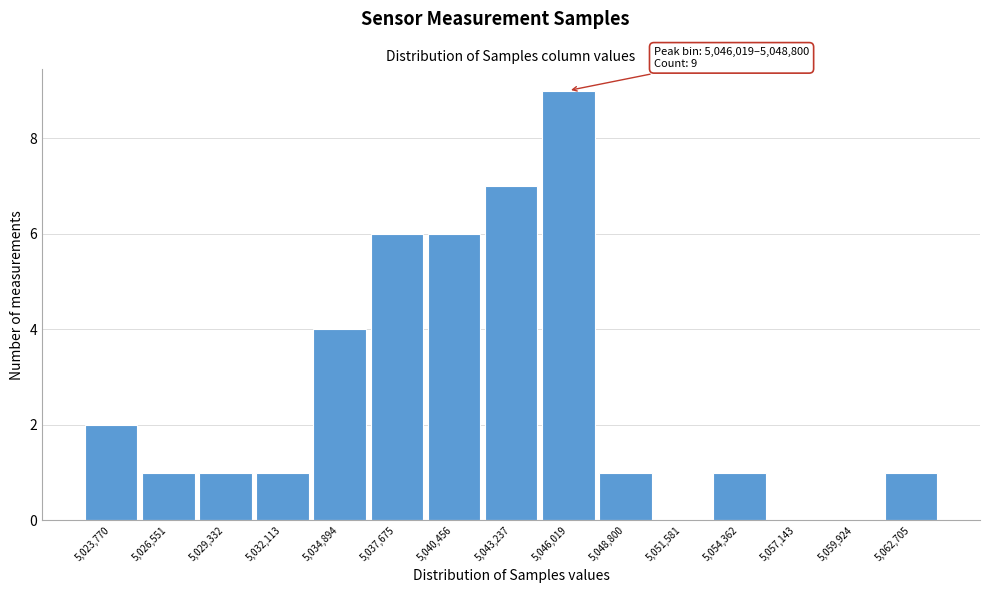

Reading left to right, extract all data points from this chart.

5,023,770=2	5,026,551=1	5,029,332=1	5,032,113=1	5,034,894=4	5,037,675=6	5,040,456=6	5,043,237=7	5,046,019=9	5,048,800=1	5,051,581=0	5,054,362=1	5,057,143=0	5,059,924=0	5,062,705=1